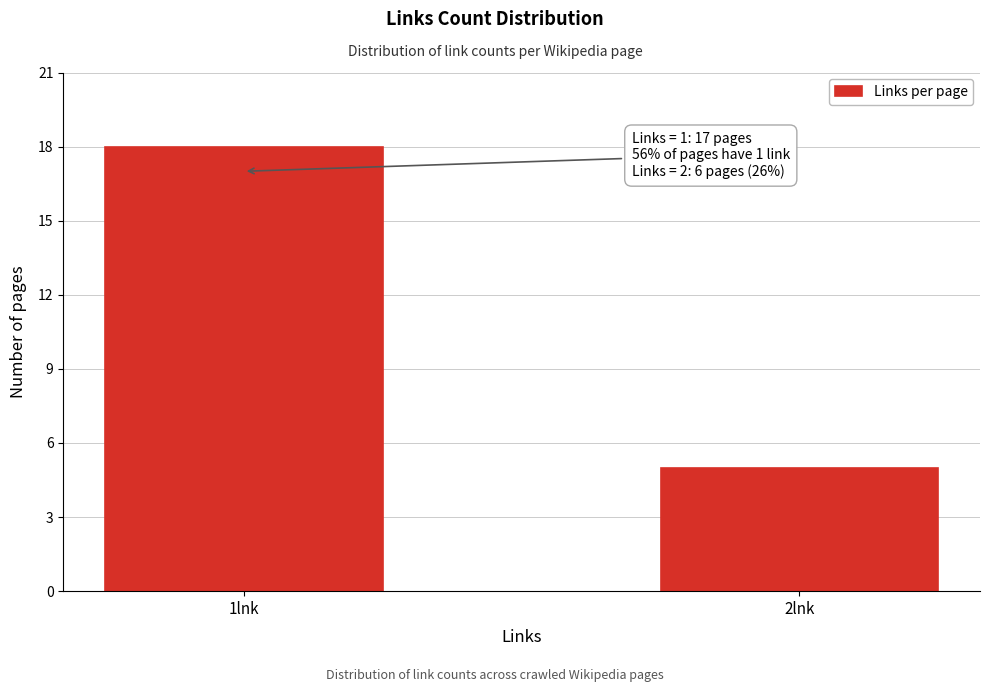

Reading right to left, what are all the values shown in this chart?

2lnk=5	1lnk=18